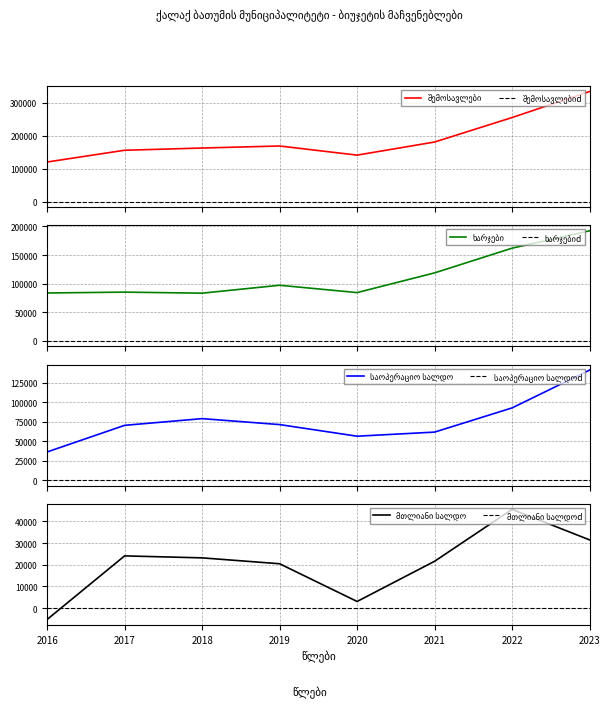

Reading left to right, list all the values displayed in this chart.

შემოსავლები: 119876.9	155490.7	162247.9	168419.0	140757.1	180423.8	254575.9	333364.7
ხარჯები: 83689.7	85201.1	83359.0	97154.5	84376.5	118798.5	161938.4	192282.7
საოპერაციო სალდო: 36187.2	70289.6	78888.8	71264.5	56380.6	61625.3	92637.5	141081.9
მთლიანი სალდო: -5178.4	24078.9	23165.9	20460.7	3107.8	21600.7	45465.7	31432.2